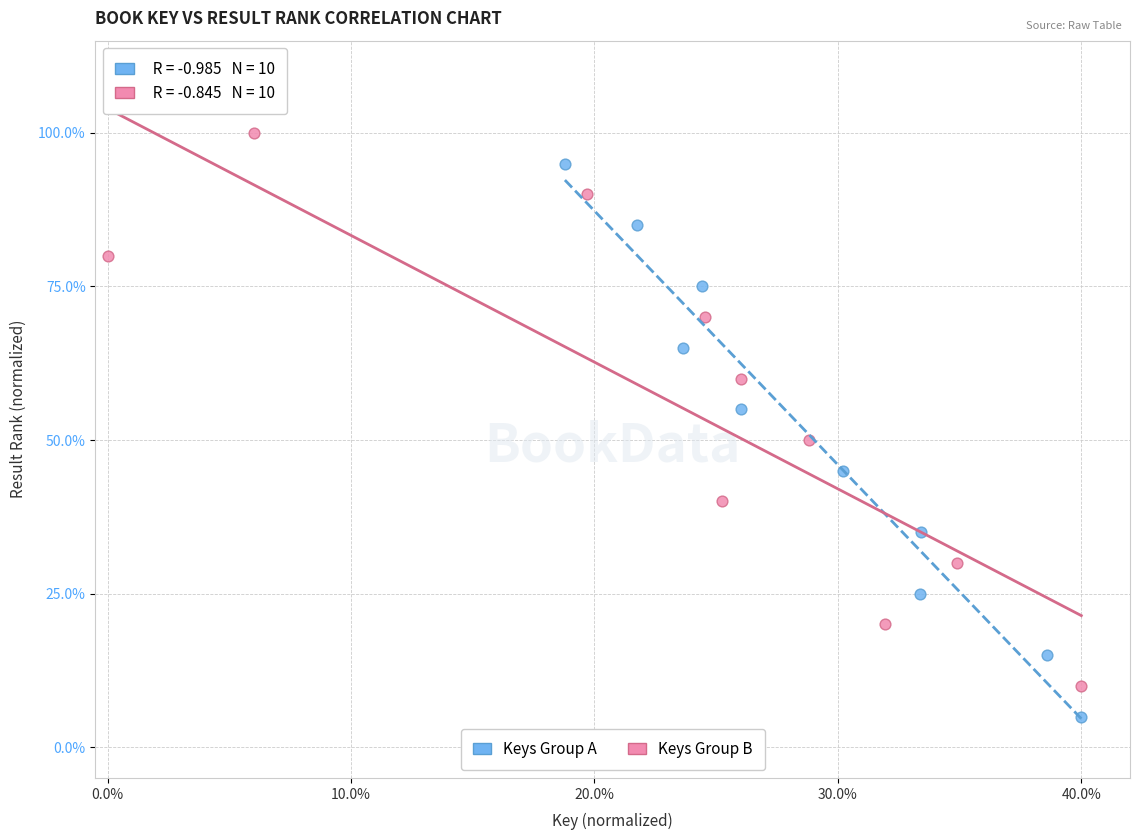

What are all the series names shown in the legend?

Keys Group A, Keys Group B